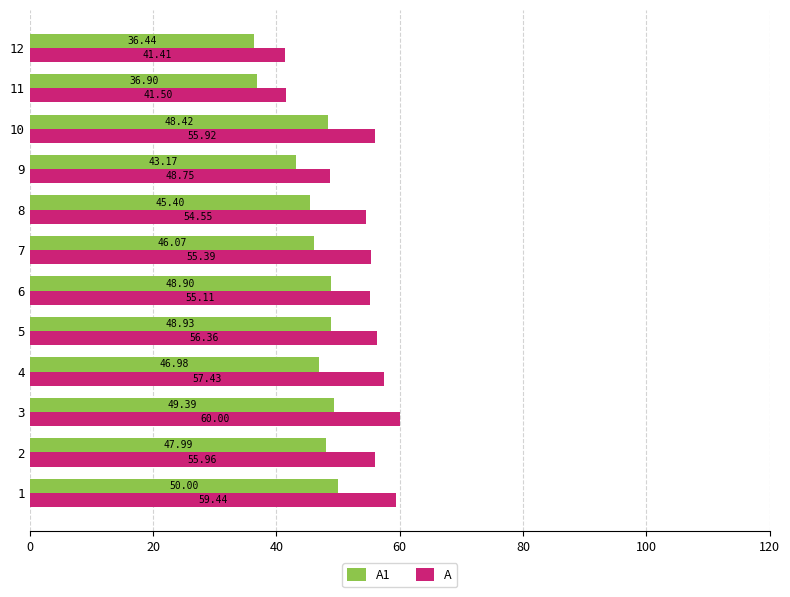

List the series in order of their peak value, highest first.

A, A1